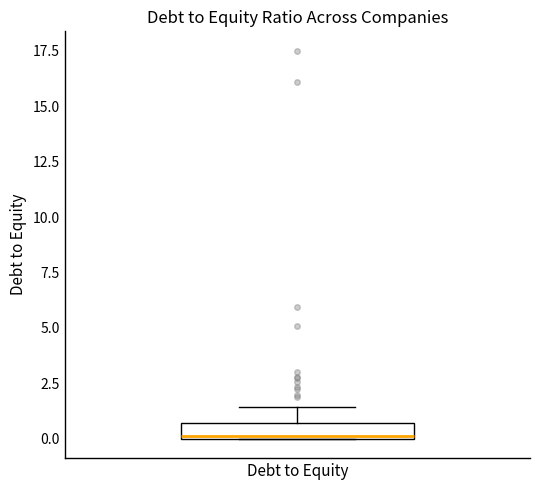

Where is the upper edge of the box for Debt to Equity on the y-axis? The values are not printed on the chart, so give them approximately, as read against the axis.

0.5